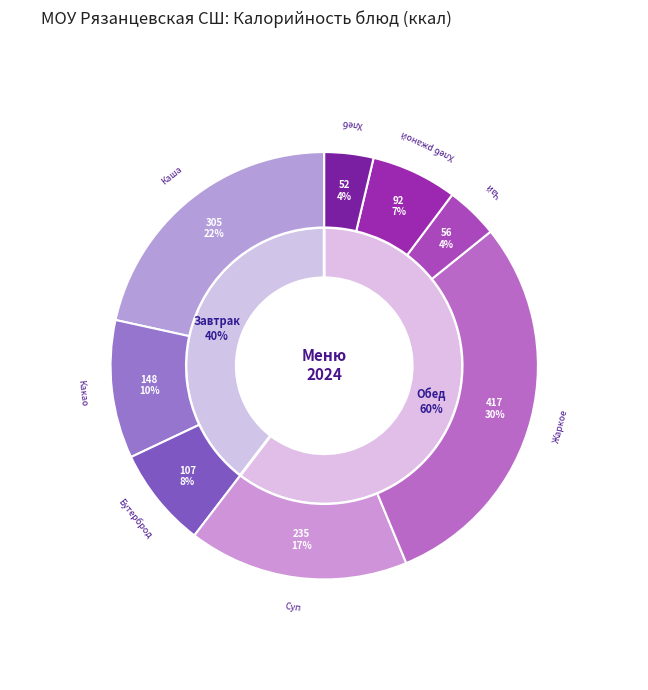

To the nearest percent, what portion does Чай с сахаром represent?

4%